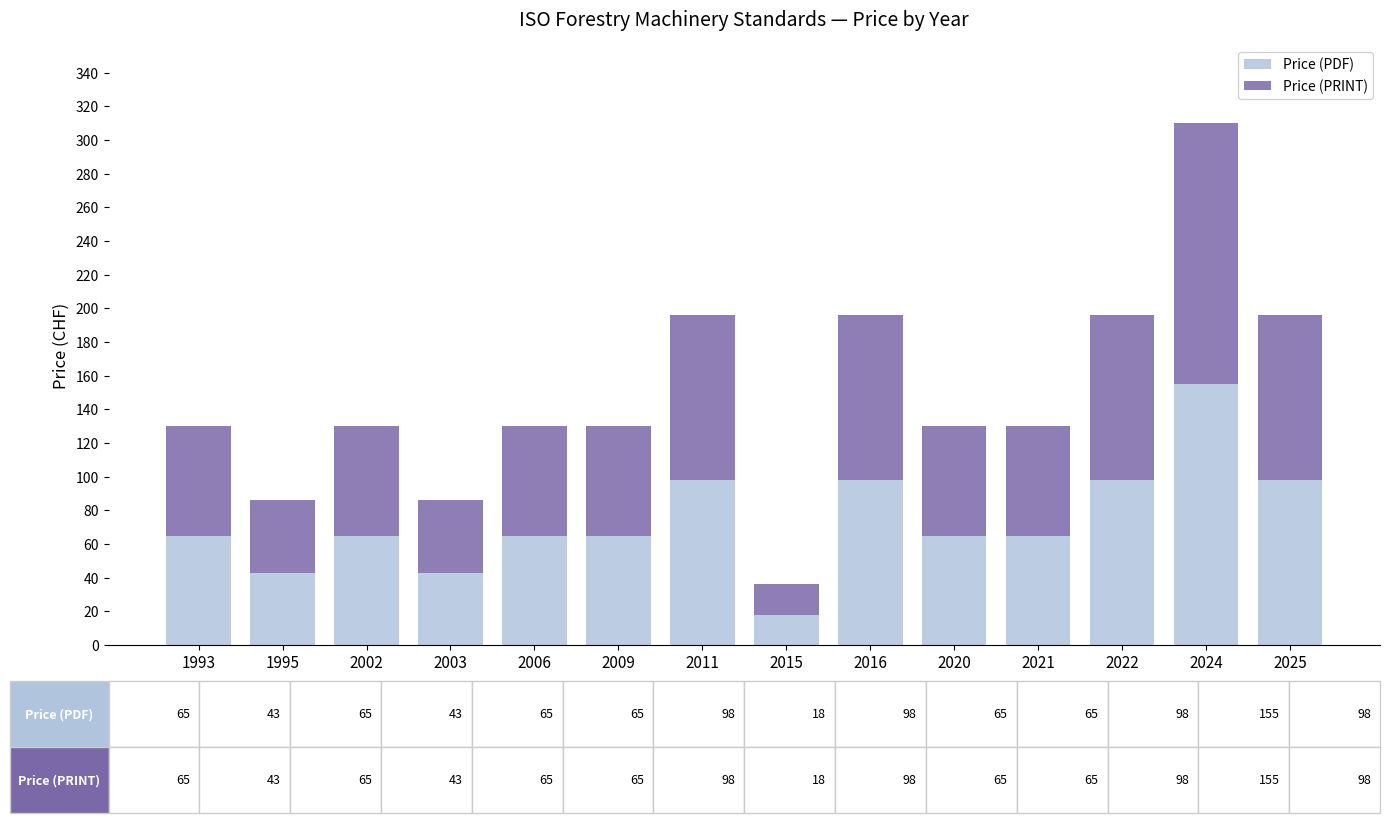

What is the difference between the maximum and minimum values in the Price (PDF) series?

137